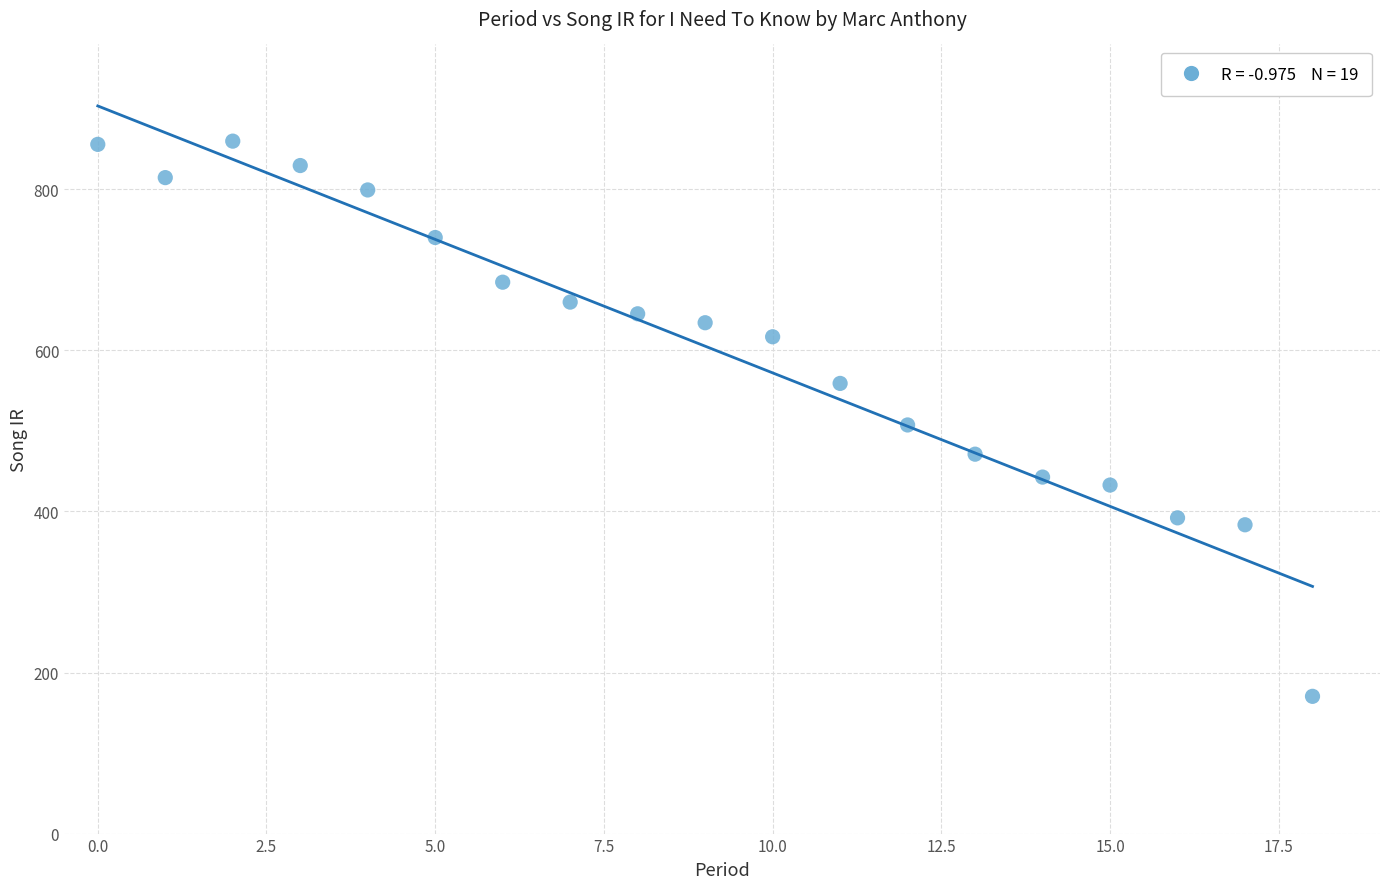

What is the range of Y values (max minus min)?

689.5